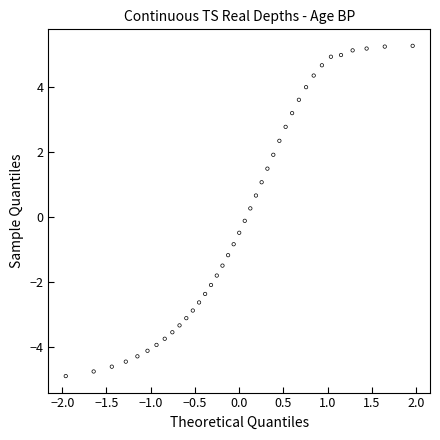

What is the range of Y values (max minus min)?

10.2